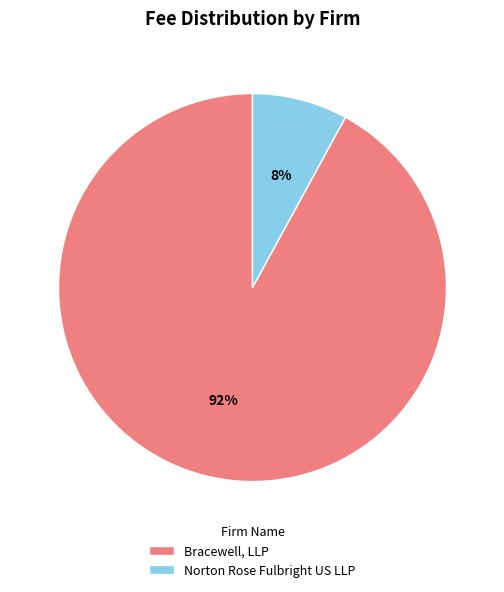

To the nearest percent, what is the difference between the largest and smallest slice percentages?

84%